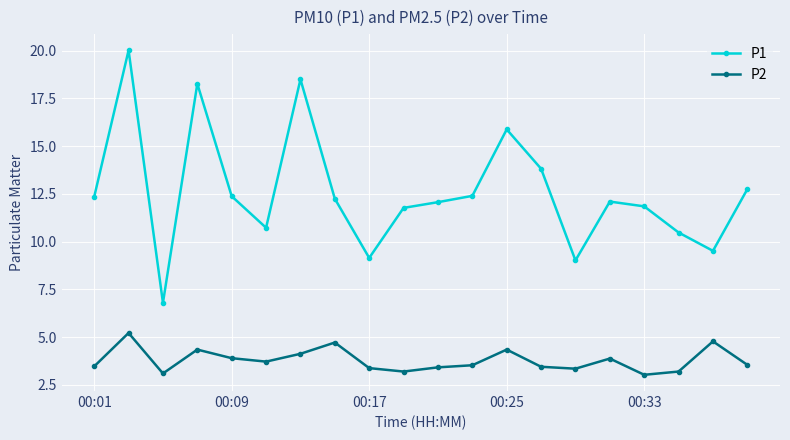

How many data points does each series have?

20